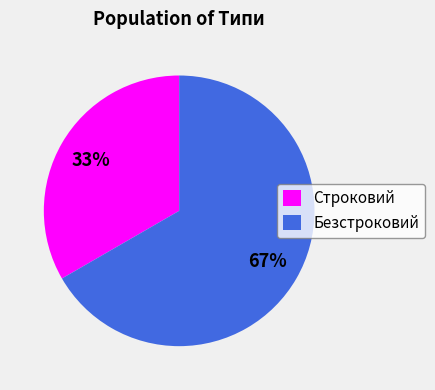

Count the number of slices in the pie.

2